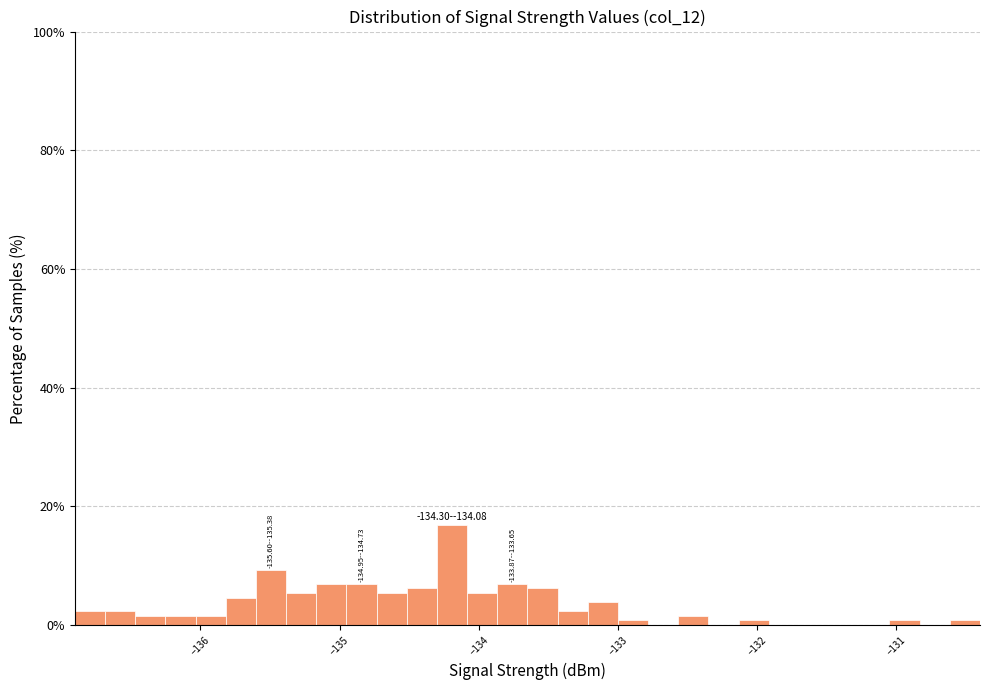

Around what value on the x-axis is the tallest bar? Give the approximate position of its centre, as read against the axis.

-134.2